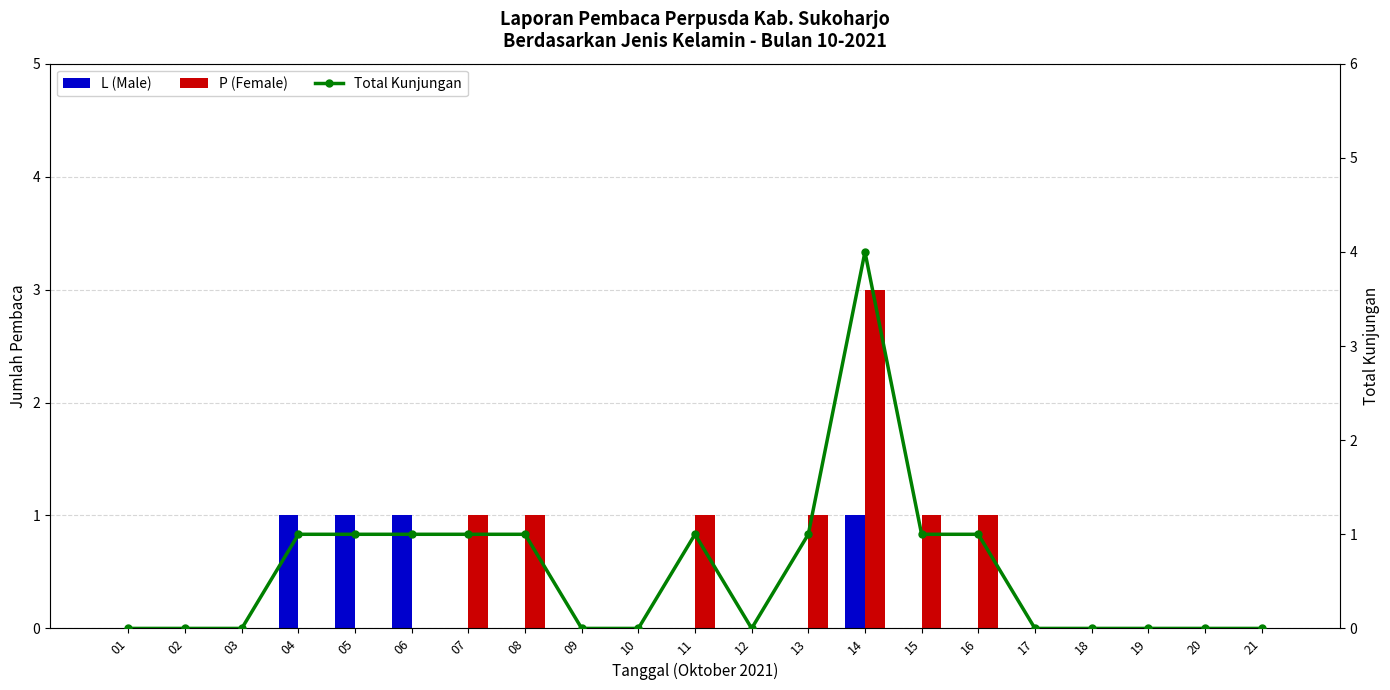

How many groups of bars are there?

21